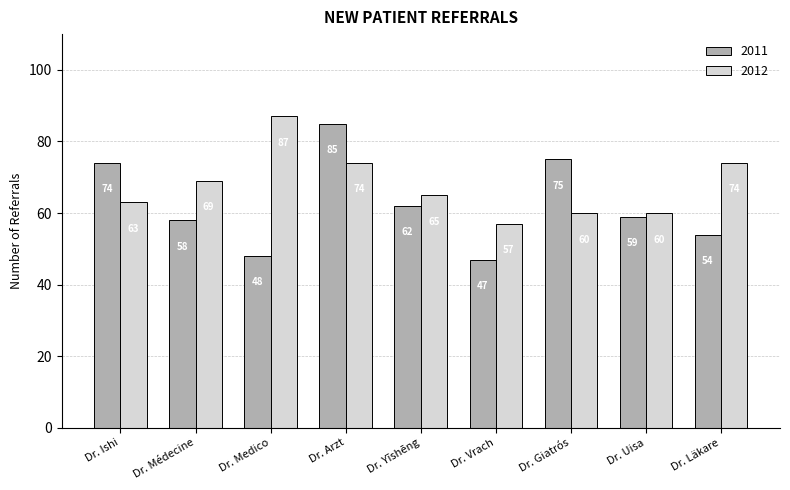

At which category is the sum across all series the highest?

Dr. Arzt